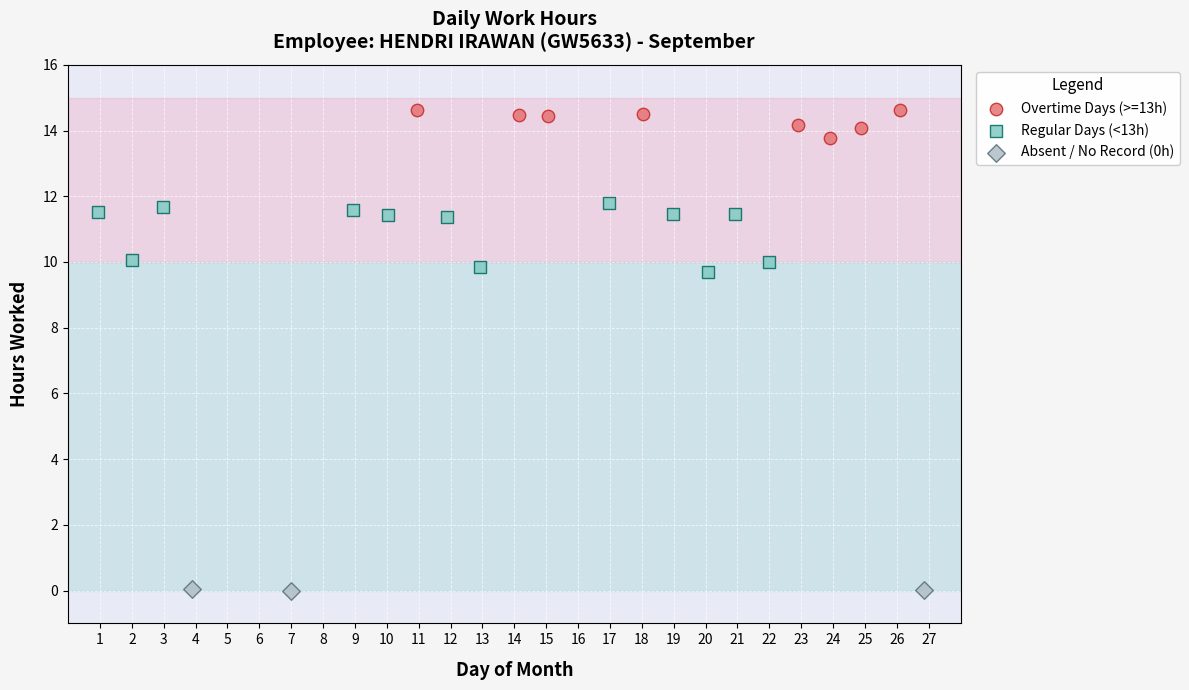

Which series has the widest spread of Y values?

Regular Days (<13h)